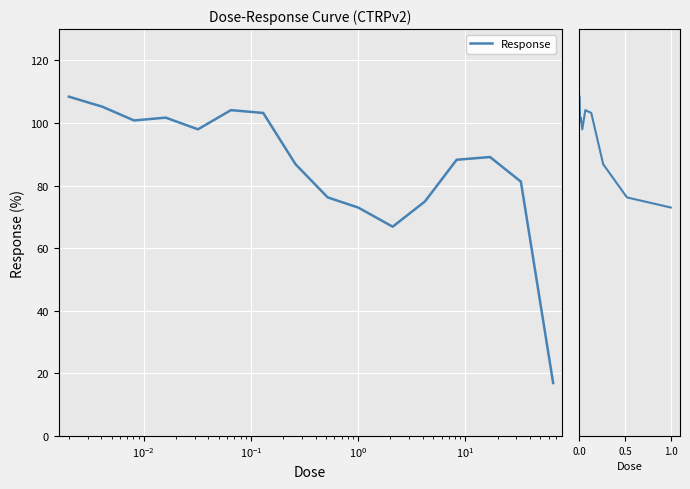

Is it true that the value at 8 is 15.6?

False